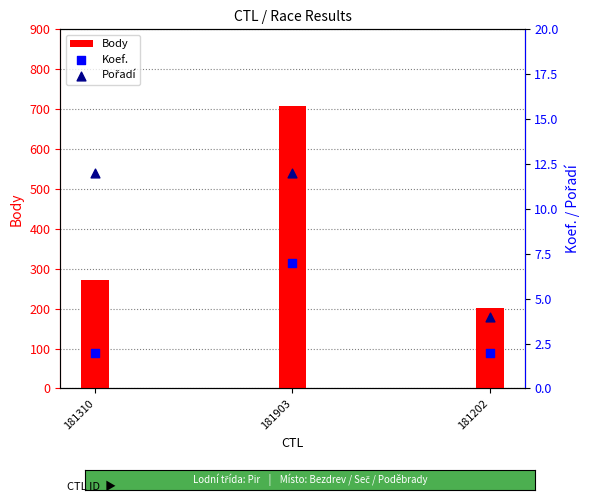

Which series has the widest spread of Y values?

Body